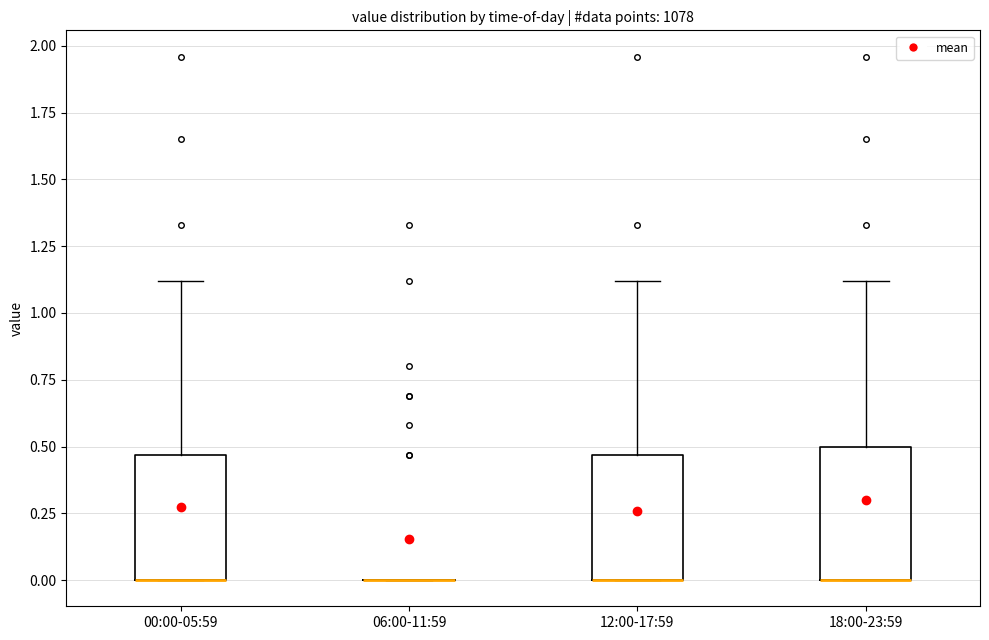

Reading left to right, read every box against the y-axis: the position of its median line, the range the box covers, and the ends of its whiskers. The values are not printed on the chart, so give them approximately, as read against the axis.

00:00-05:59: median 0.00 (drawn on the box's lower edge), box 0.00 to 0.45, whiskers 0.00 to 1.10
06:00-11:59: box collapsed to a line at 0.00, whiskers 0.00 to 0.00
12:00-17:59: median 0.00 (drawn on the box's lower edge), box 0.00 to 0.45, whiskers 0.00 to 1.10
18:00-23:59: median 0.00 (drawn on the box's lower edge), box 0.00 to 0.50, whiskers 0.00 to 1.10